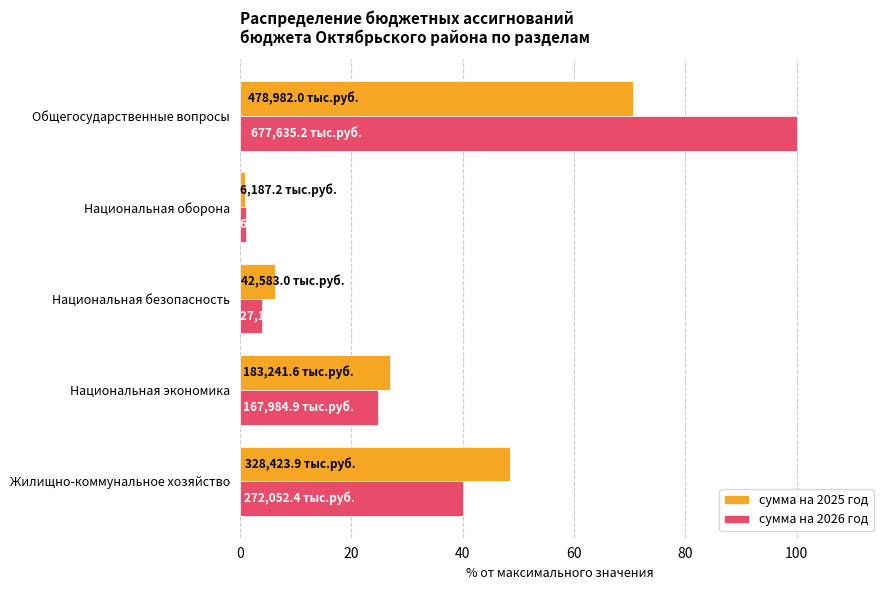

At which category is the sum across all series the highest?

Общегосударственные вопросы